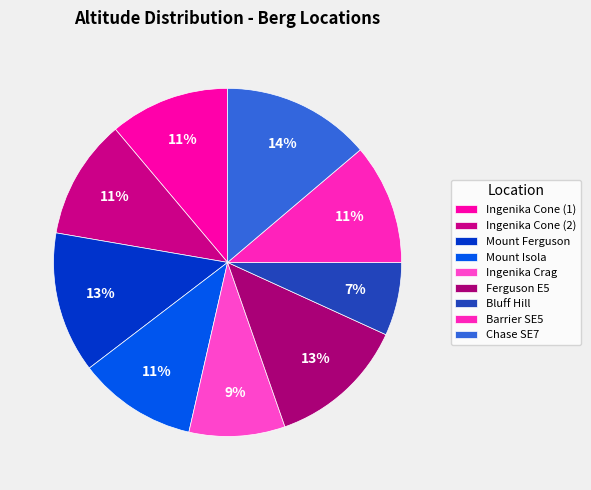

To the nearest percent, what percentage of the pie is Mount Ferguson?

13%